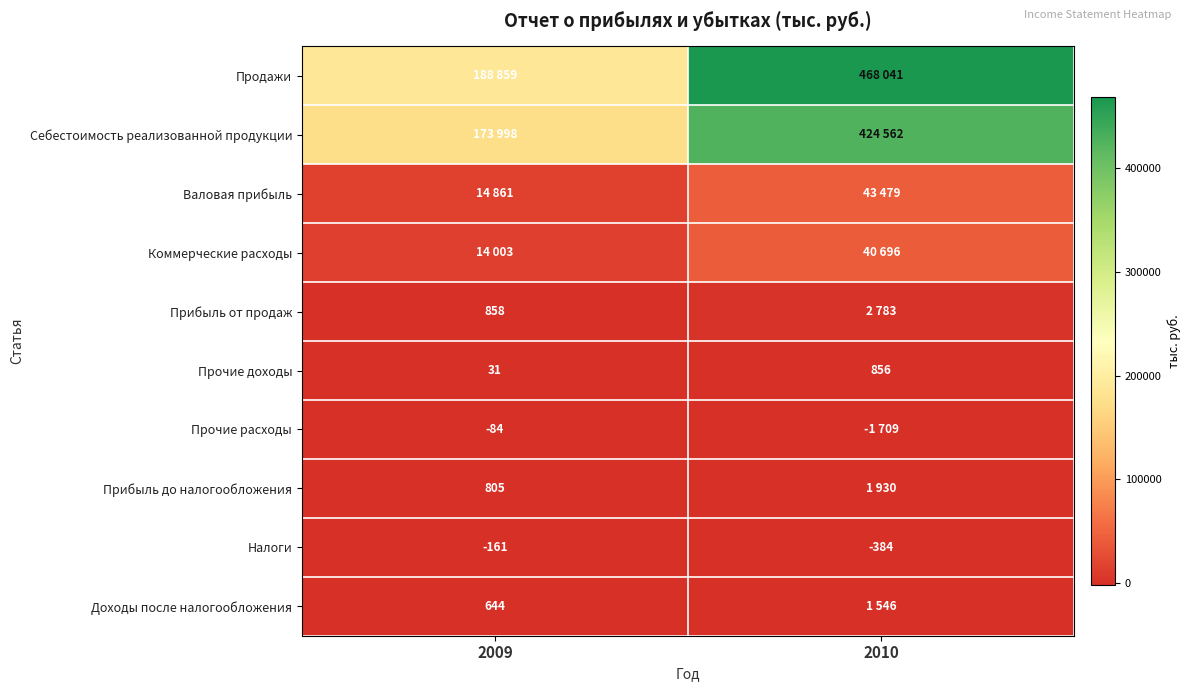

What is the sum of the Налоги values at 2009 and 2010?

-545